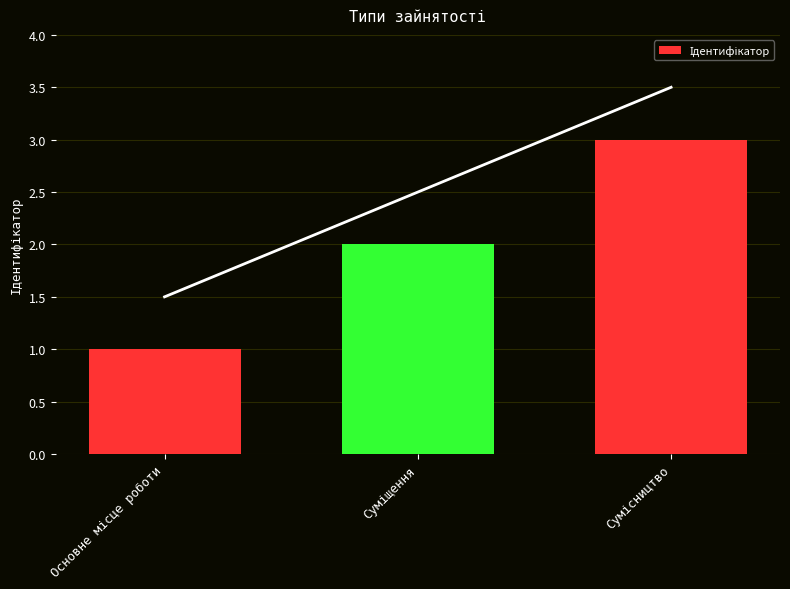

What is the change in value from Суміщення to Сумісництво?

+1